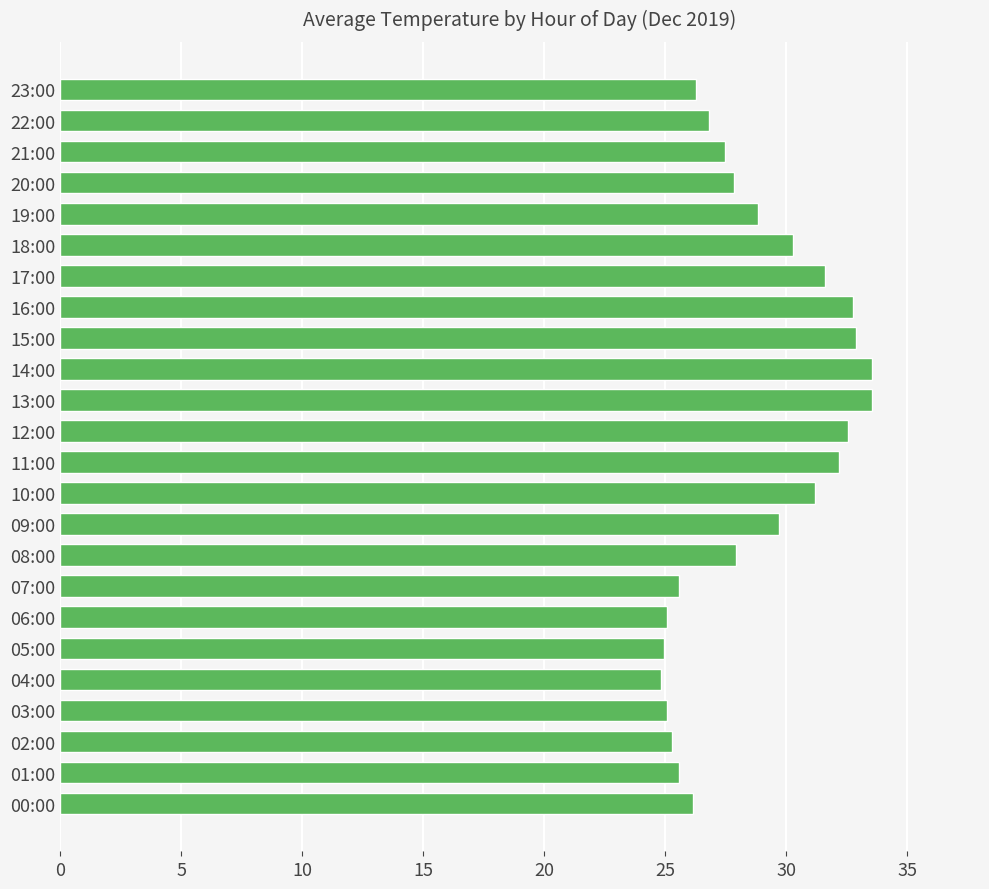

What is the average value?

28.7